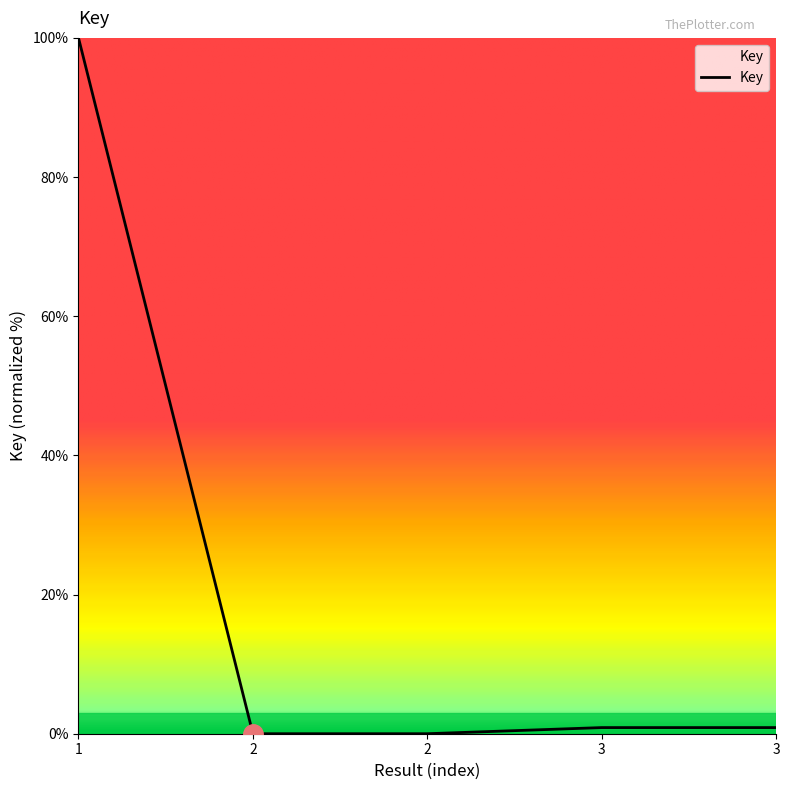

True or false: there are more than 0 points higher than both neighbors.

False